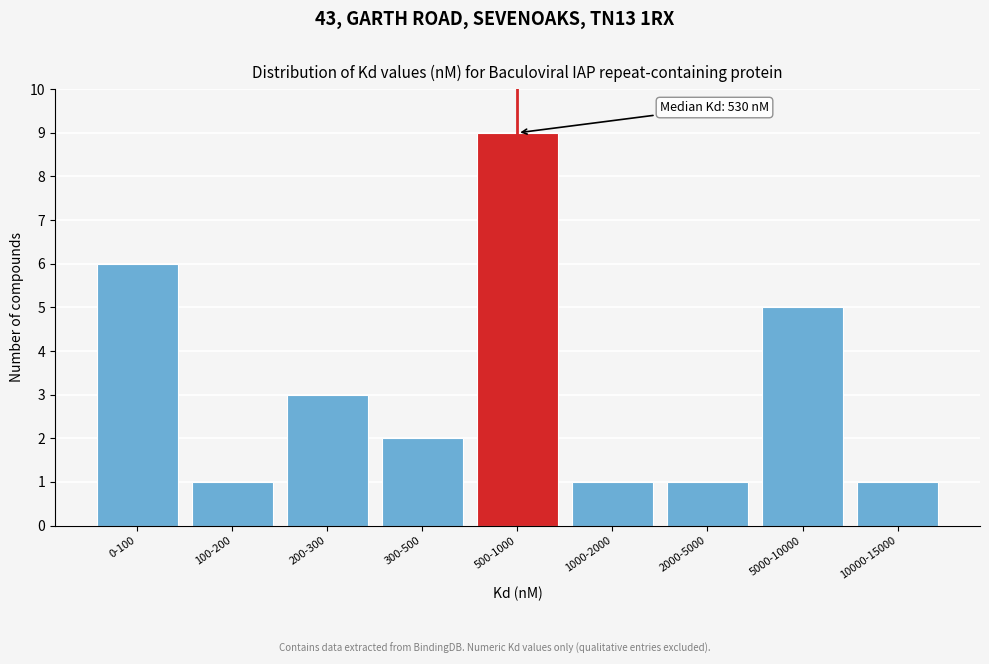

Reading left to right, transcribe all the data shown in this chart.

6	1	3	2	9	1	1	5	1